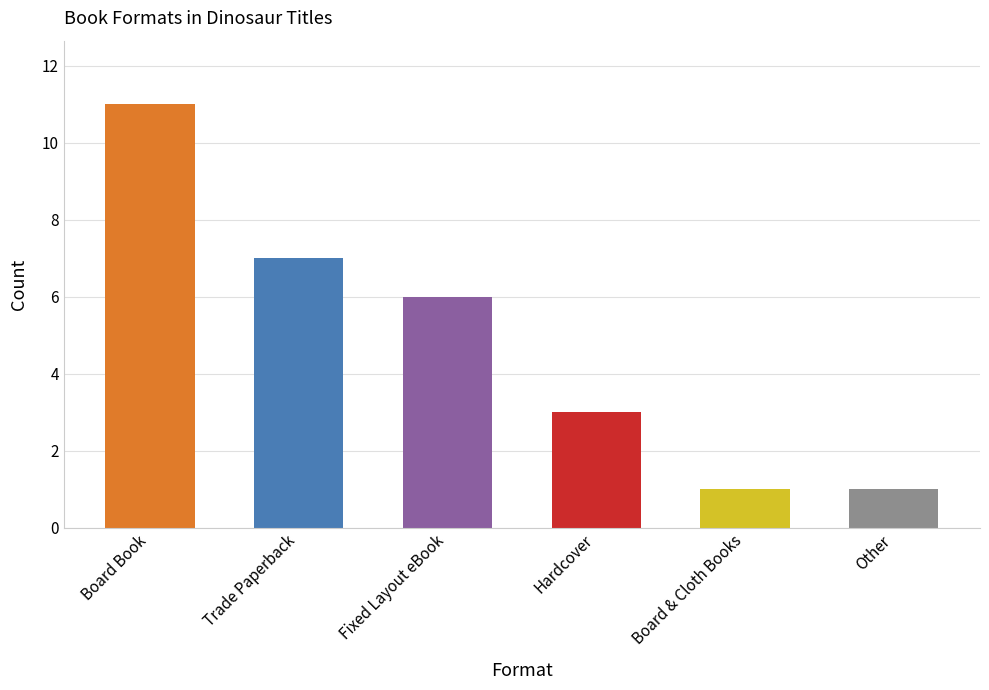

How many bars are there in total?

6